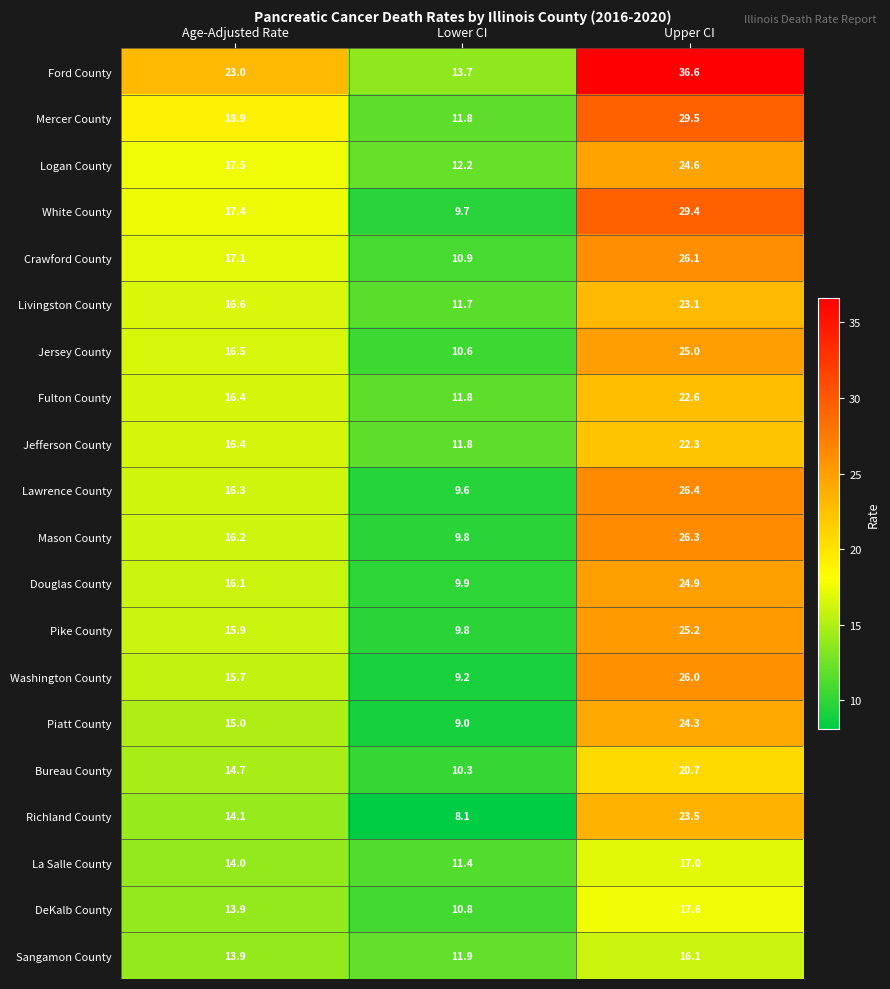

The value of Mason County at Lower CI is 9.8. True or false?

True